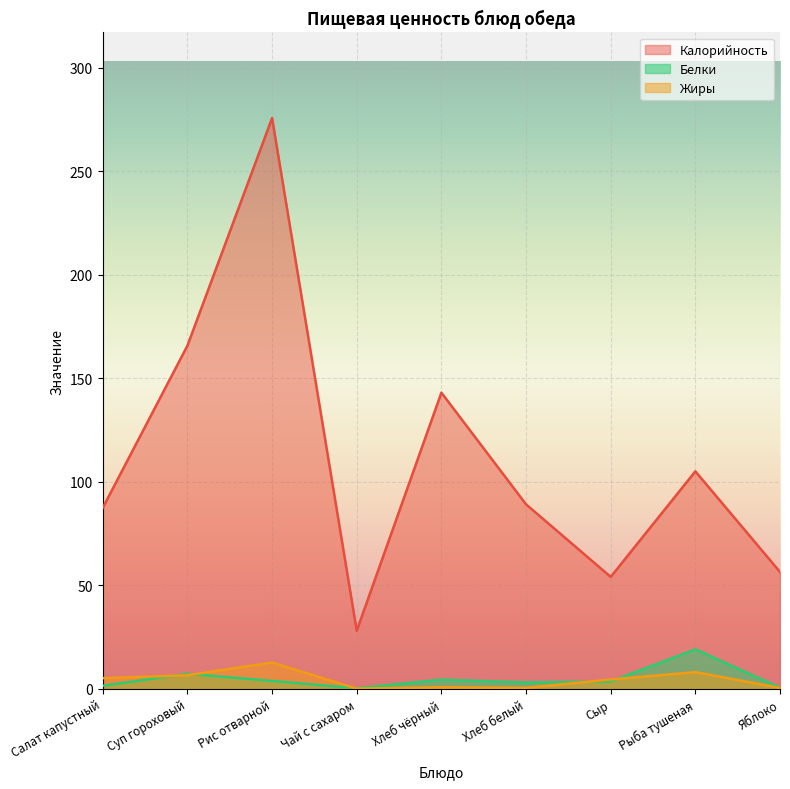

True or false: Жиры and Калорийность intersect in this chart.

False